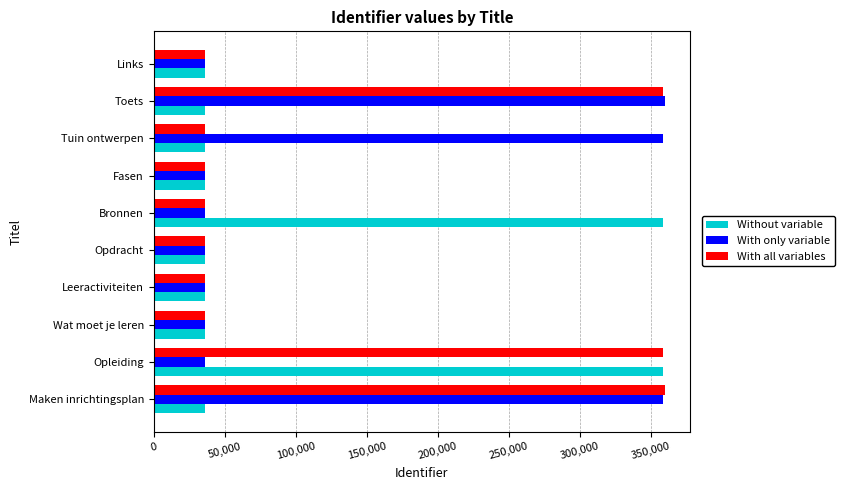

What is the spread (max minus min) of values at Wat moet je leren?

53